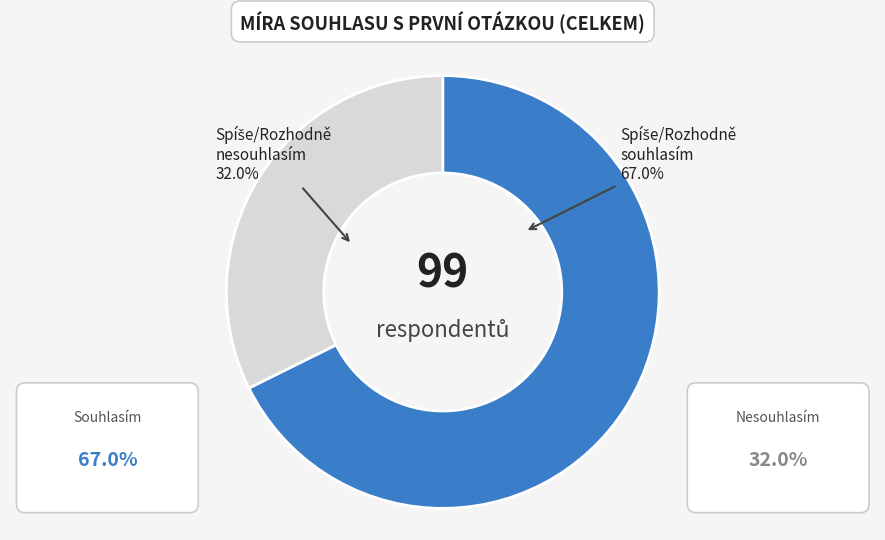

To the nearest percent, what is the combined percentage of 4 - Rozhodně nesouhlasím and 3 - Spíše nesouhlasím?

32%